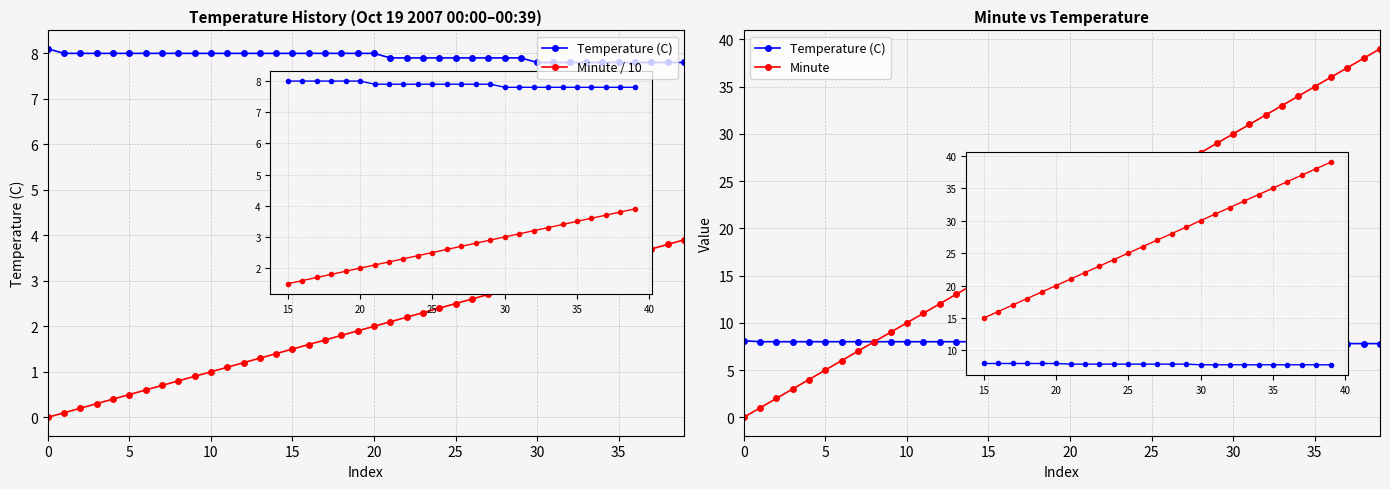

True or false: Temperature (C) and Minute intersect in this chart.

False